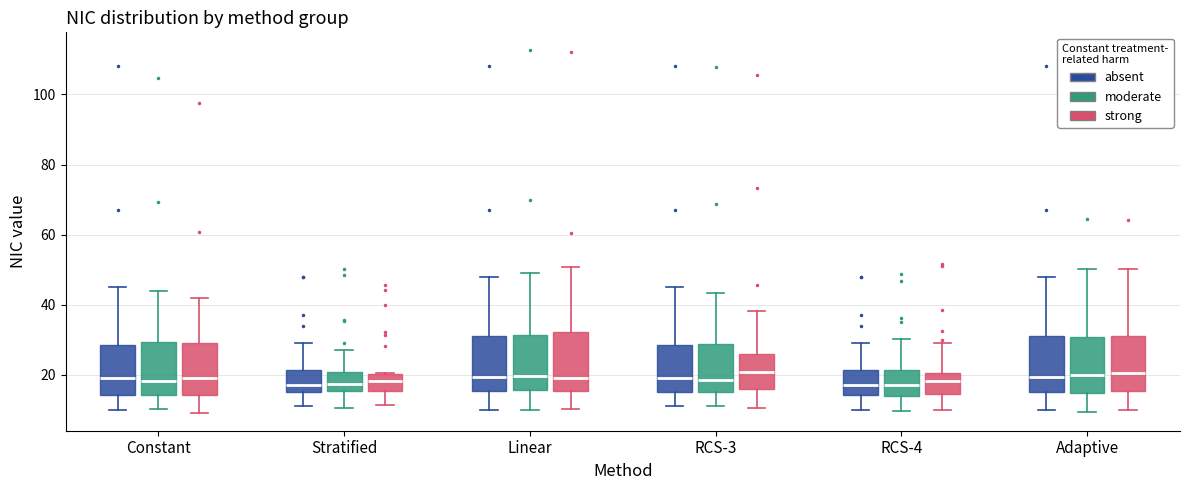

Reading left to right, transcribe this box plot: for each box, give where its median line is, the range the box spans, and where its two whiskers end, as read against the y-axis. The values are not printed on the chart, so give them approximately, as read against the axis.

Constant (absent): median 20, box 14 to 28, whiskers 10 to 46
Constant (moderate): median 18, box 14 to 30, whiskers 10 to 44
Constant (strong): median 20, box 14 to 30, whiskers 10 to 42
Stratified (absent): median 18, box 16 to 22, whiskers 12 to 30
Stratified (moderate): median 18, box 16 to 20, whiskers 10 to 28
Stratified (strong): median 18, box 16 to 20, whiskers 12 to 20
Linear (absent): median 20, box 16 to 32, whiskers 10 to 48
Linear (moderate): median 20, box 16 to 32, whiskers 10 to 48
Linear (strong): median 20, box 16 to 32, whiskers 10 to 50
RCS-3 (absent): median 20, box 16 to 28, whiskers 12 to 46
RCS-3 (moderate): median 18, box 16 to 28, whiskers 12 to 44
RCS-3 (strong): median 20, box 16 to 26, whiskers 10 to 38
RCS-4 (absent): median 18, box 14 to 22, whiskers 10 to 30
RCS-4 (moderate): median 18, box 14 to 22, whiskers 10 to 30
RCS-4 (strong): median 18, box 14 to 20, whiskers 10 to 30
Adaptive (absent): median 20, box 16 to 32, whiskers 10 to 48
Adaptive (moderate): median 20, box 14 to 30, whiskers 10 to 50
Adaptive (strong): median 20, box 16 to 30, whiskers 10 to 50